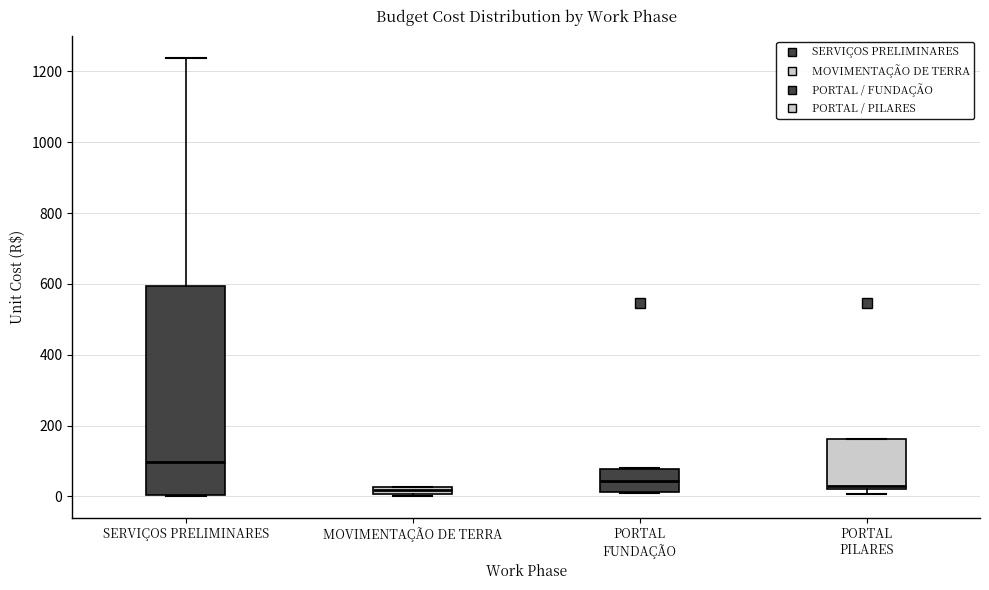

Comparing the boxes themselves (not the whiskers), which one is the tallest?

SERVIÇOS PRELIMINARES